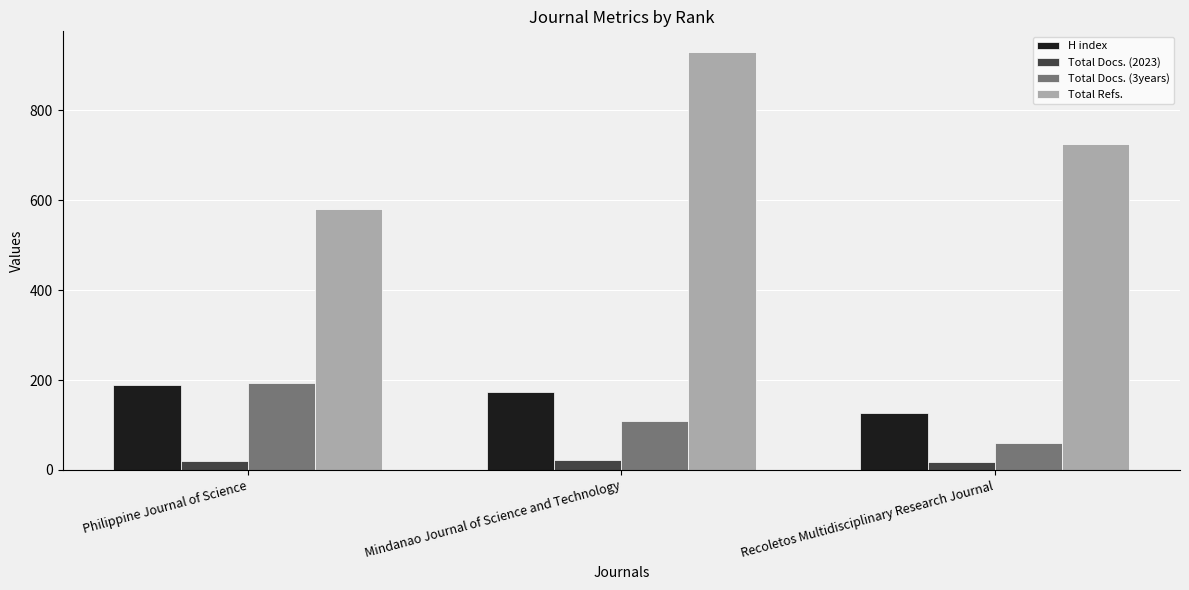

At which category is the sum across all series the highest?

Mindanao Journal of Science and Technology